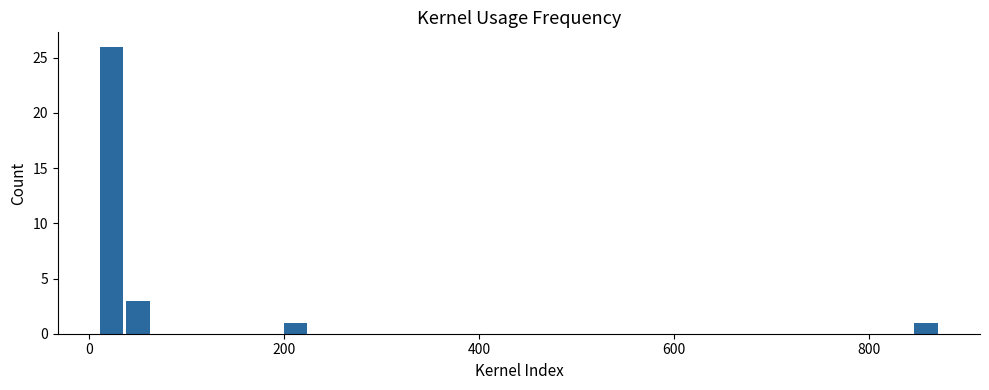

Around what value on the x-axis is the tallest bar? Give the approximate position of its centre, as read against the axis.

20